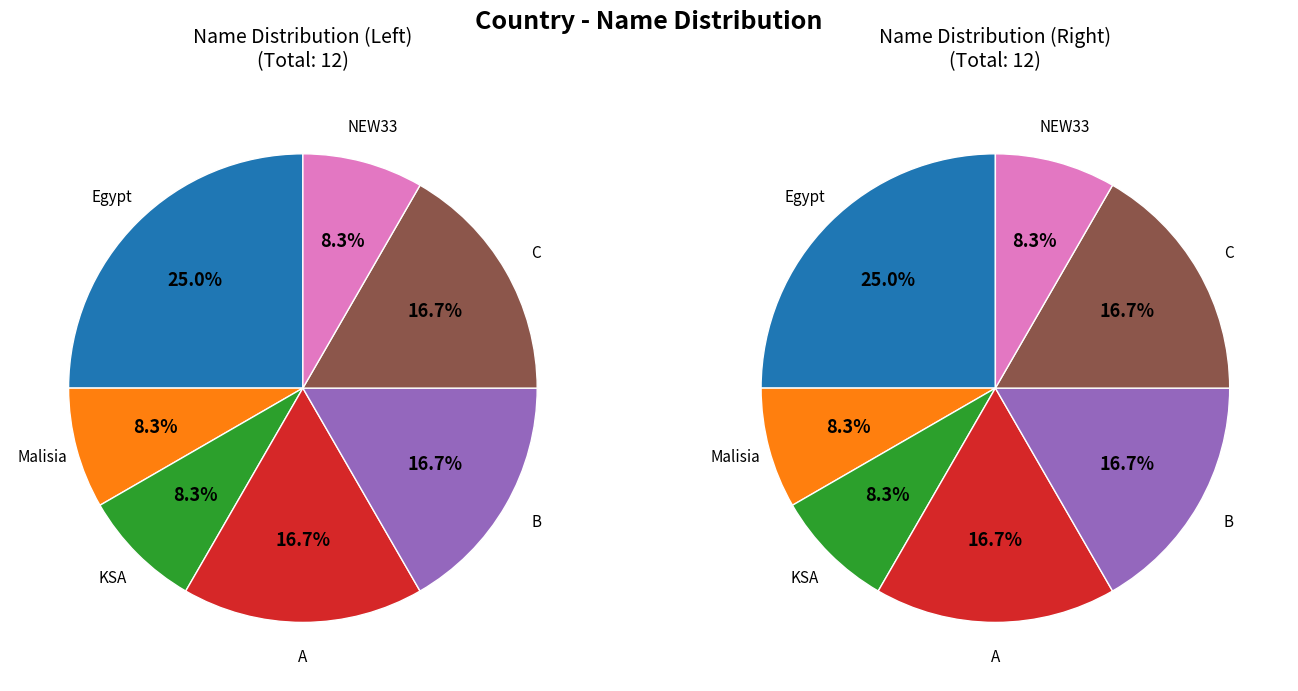

Which has a higher value, B or NEW33?

B